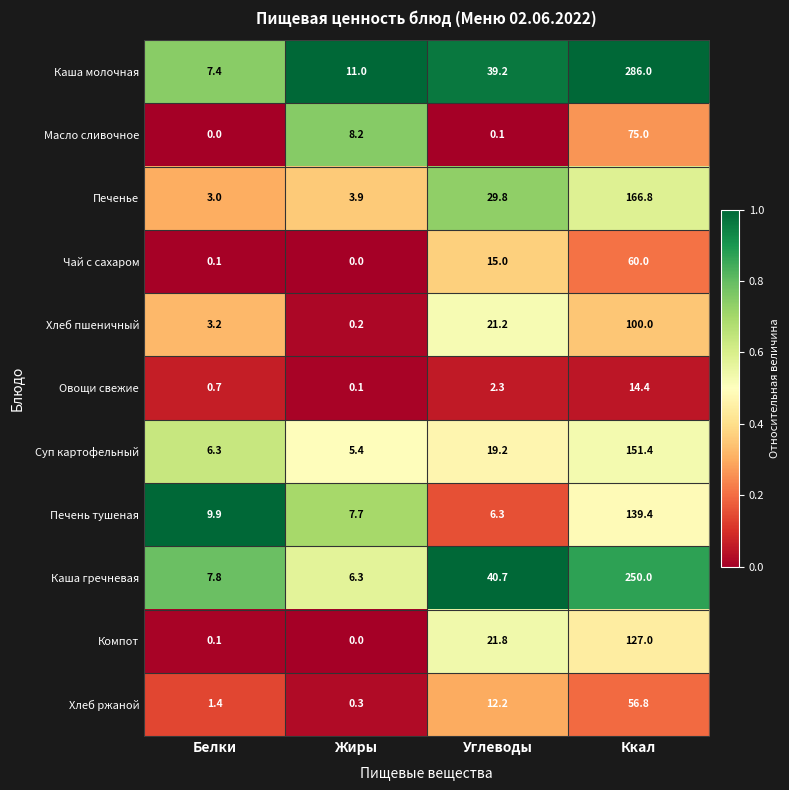

Is the value of Каша гречневая at Углеводы greater than the value of Хлеб пшеничный at Ккал?

No